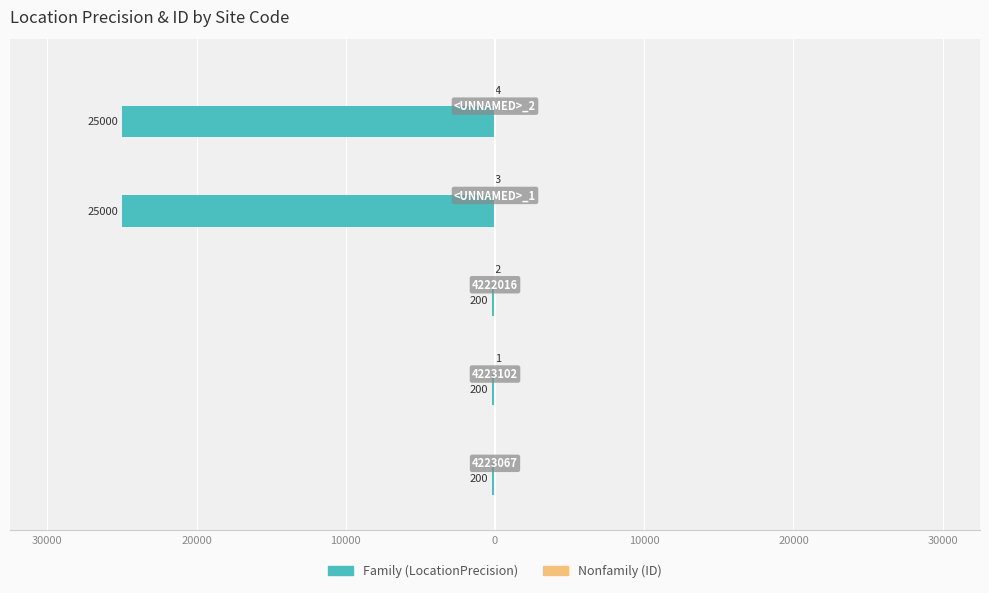

Count the Family values in the range -25000 to -200.

5